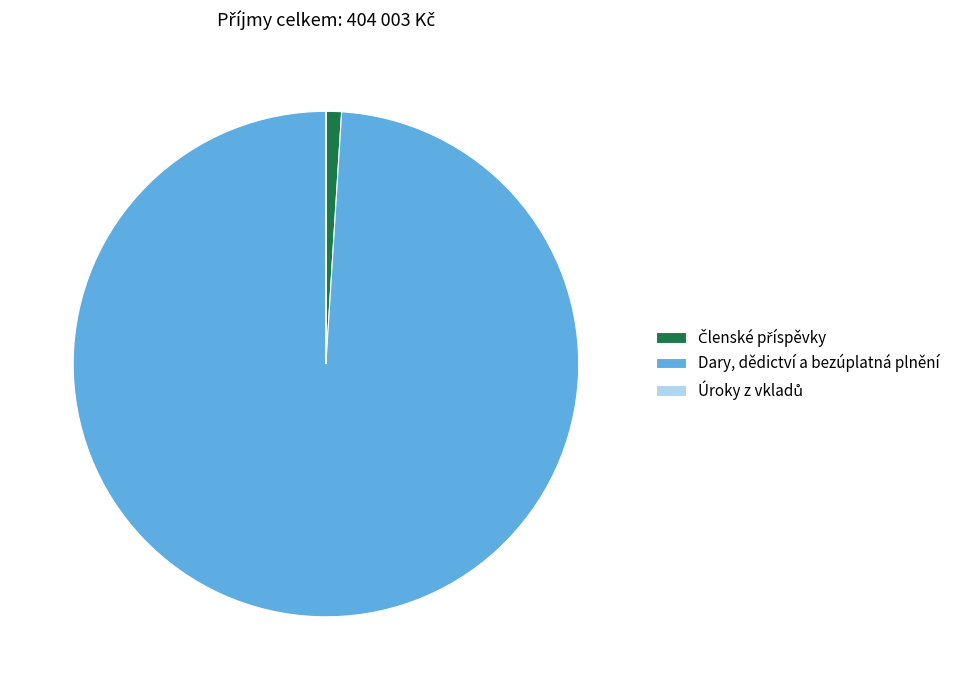

What is the majority slice?

Dary, dědictví a bezúplatná plnění